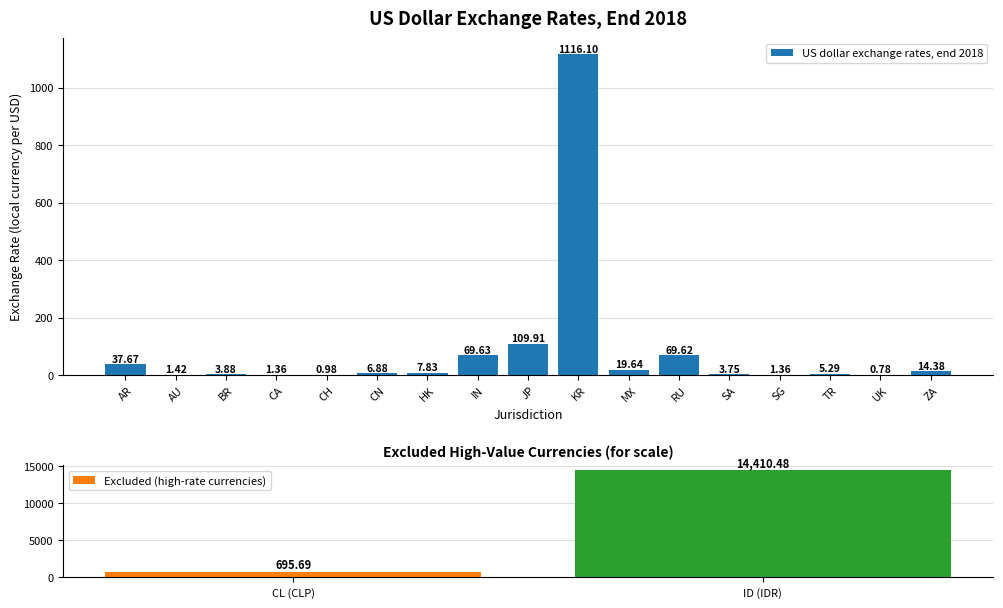

The value at CA is 1.4. True or false?

True